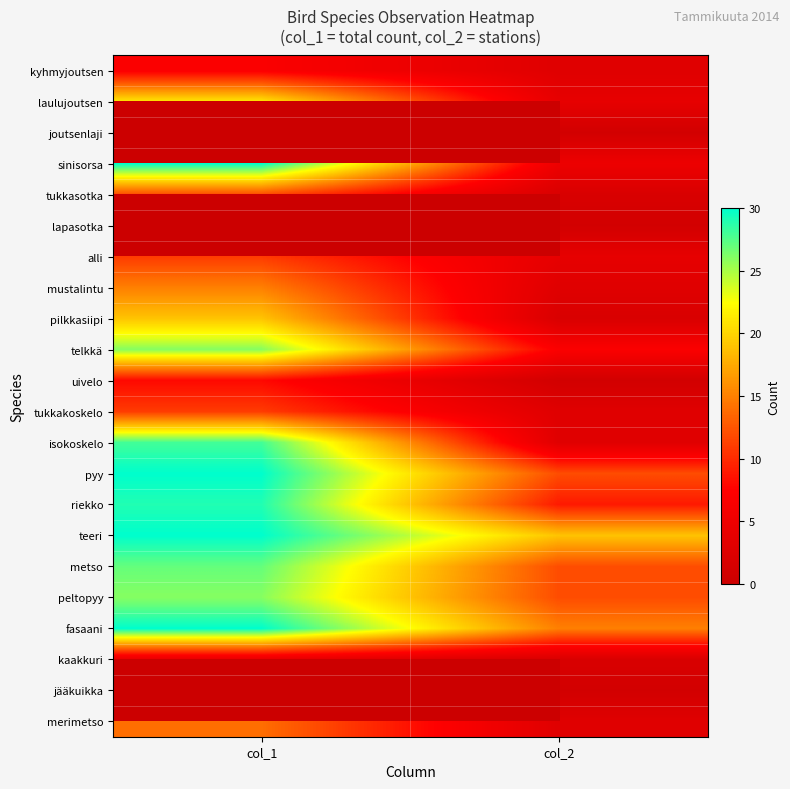

Count the pilkkasiipi values in the range 2 to 19.

2